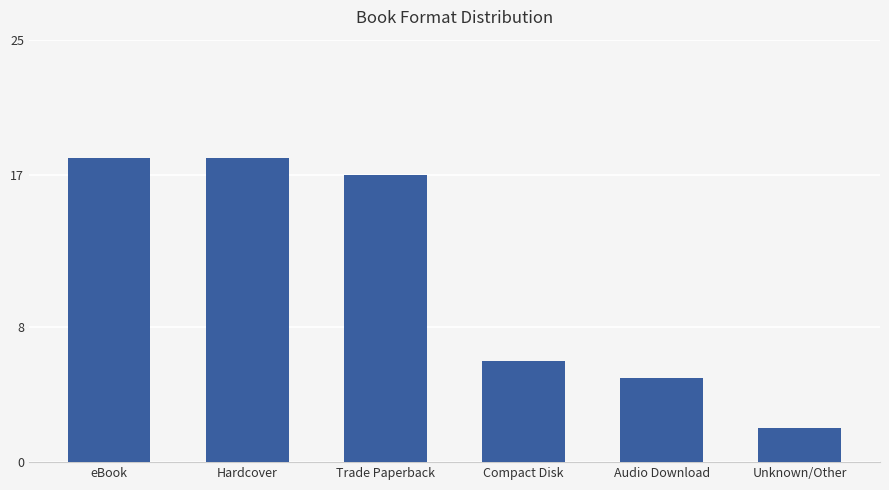

The value at Audio Download is 2. True or false?

False